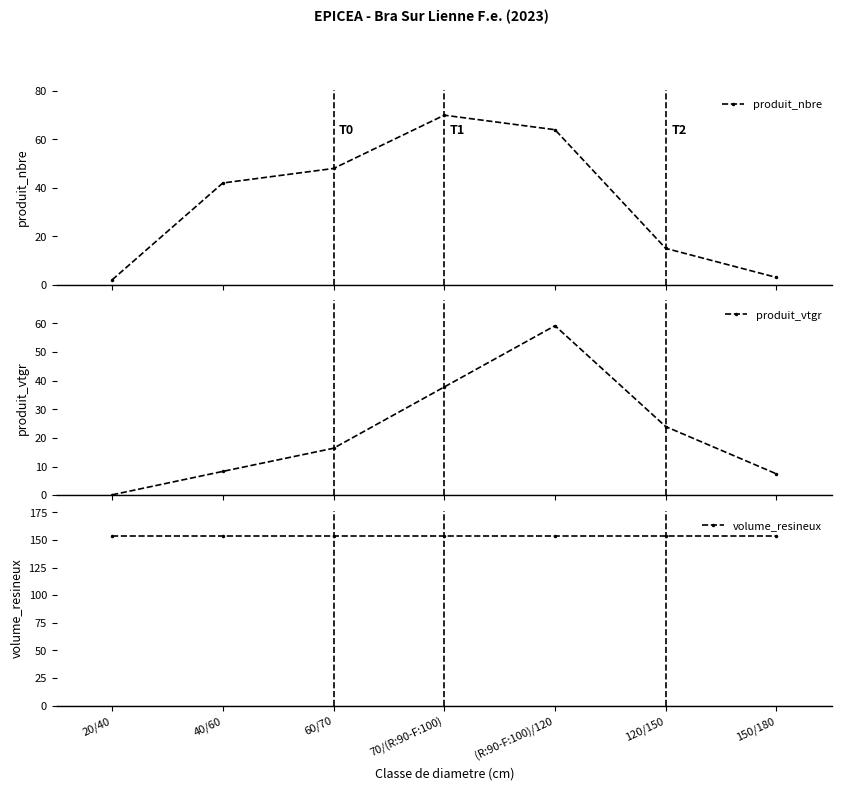

What is the minimum value shown in the chart?

0.1